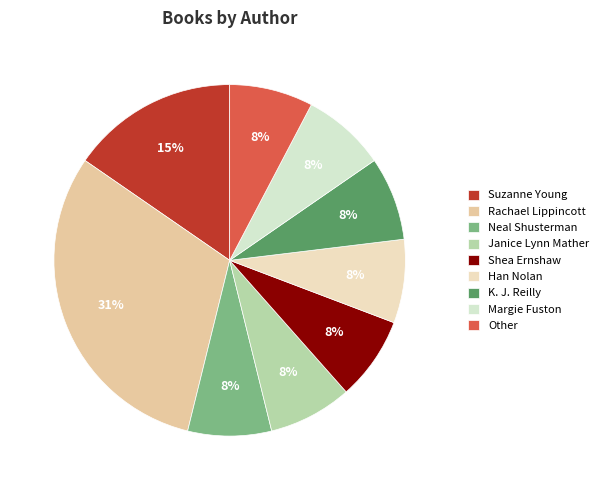

To the nearest percent, what portion does K. J. Reilly represent?

8%